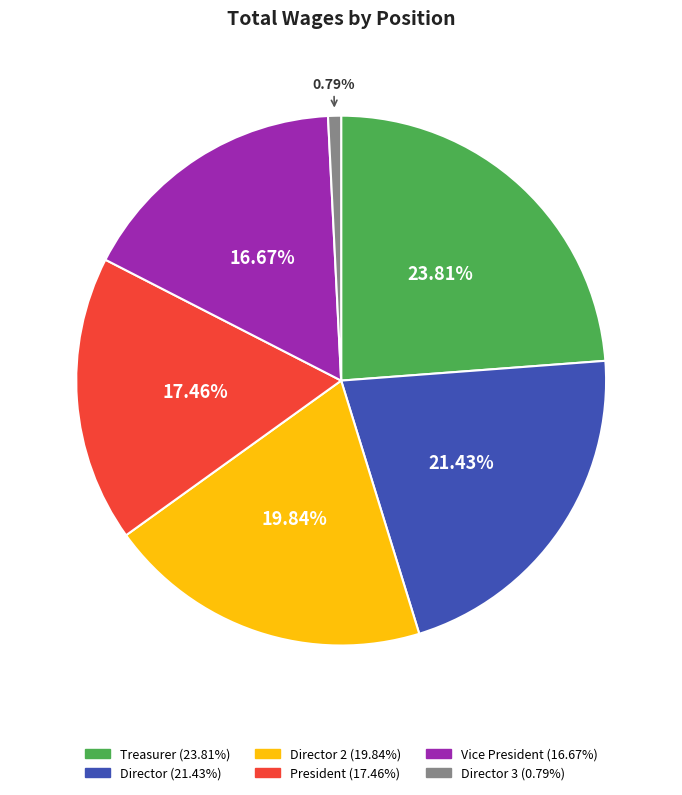

Is there a majority slice in this chart?

No